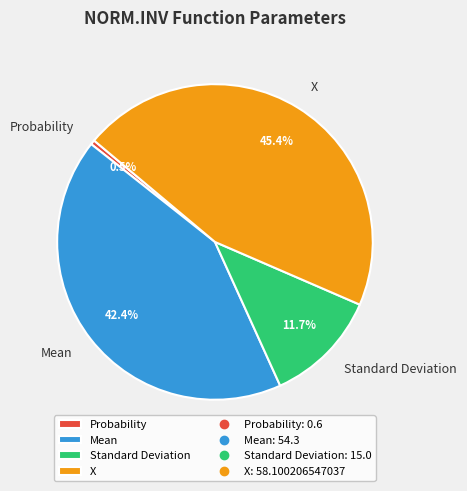

Is there a majority slice in this chart?

No